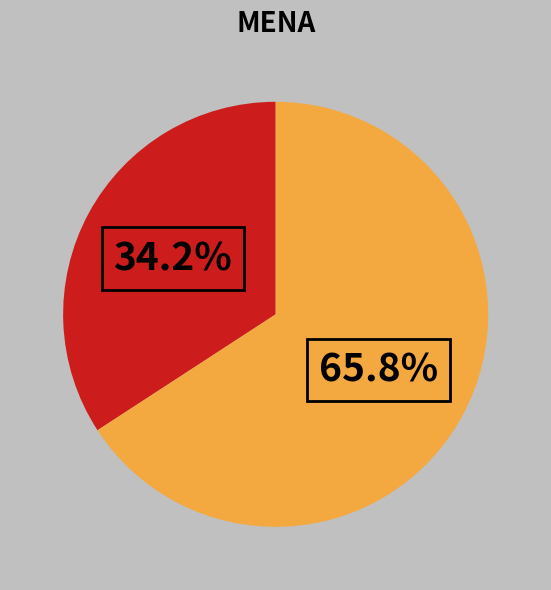

Count the number of slices in the pie.

2